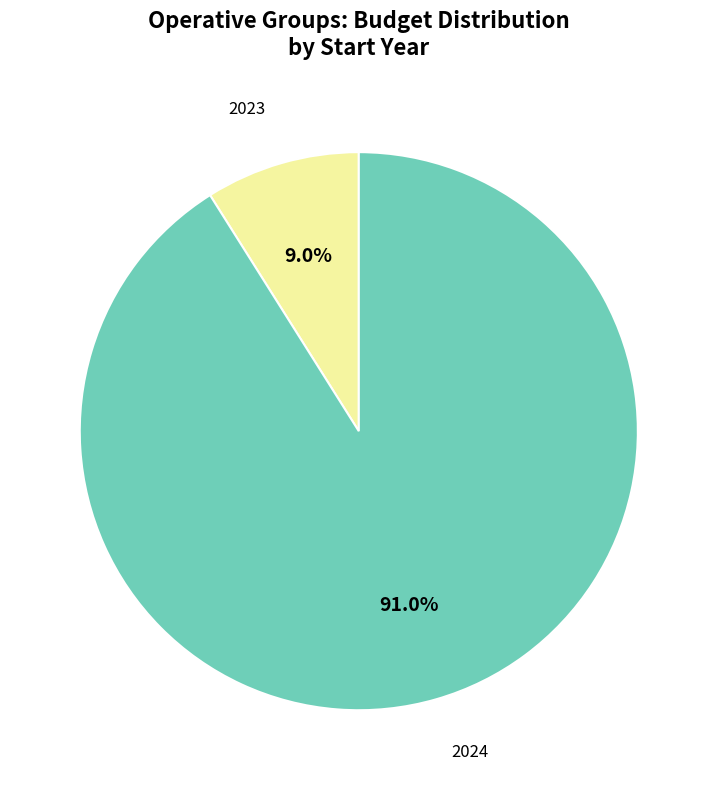

Does any single category account for the majority?

Yes